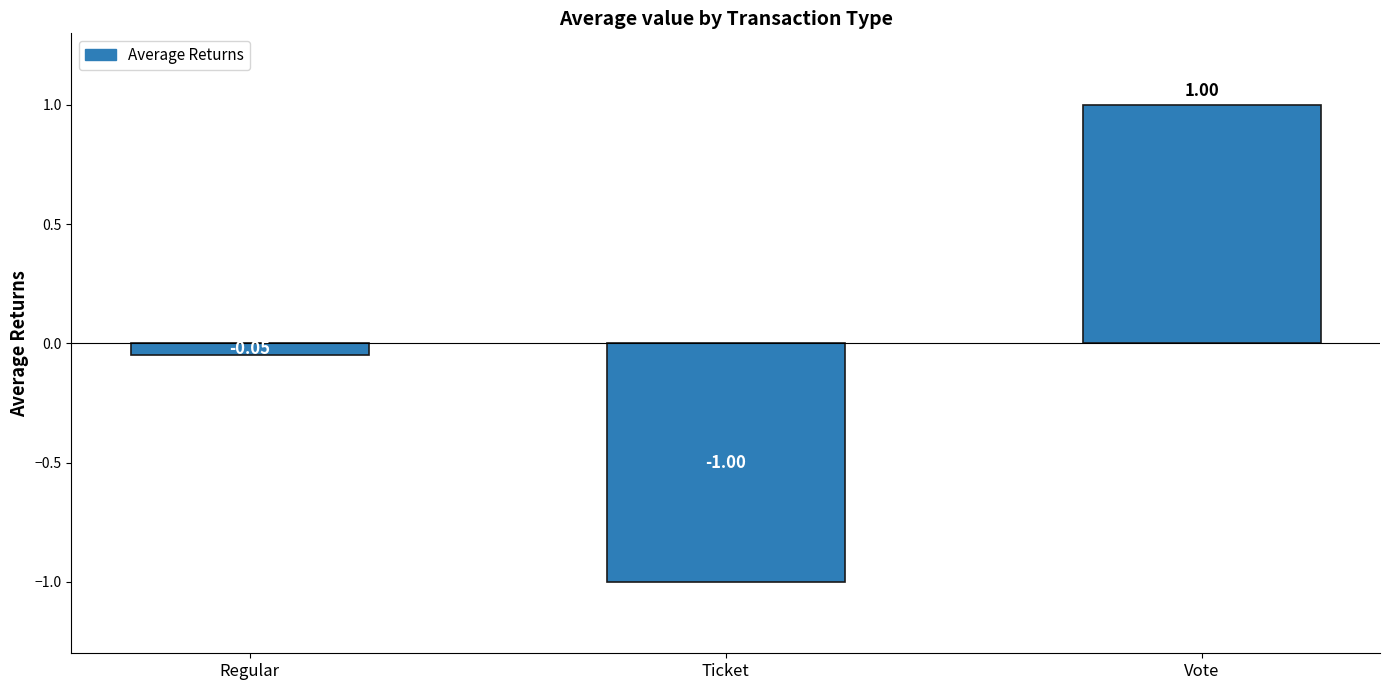

Count the number of categories in the chart.

3